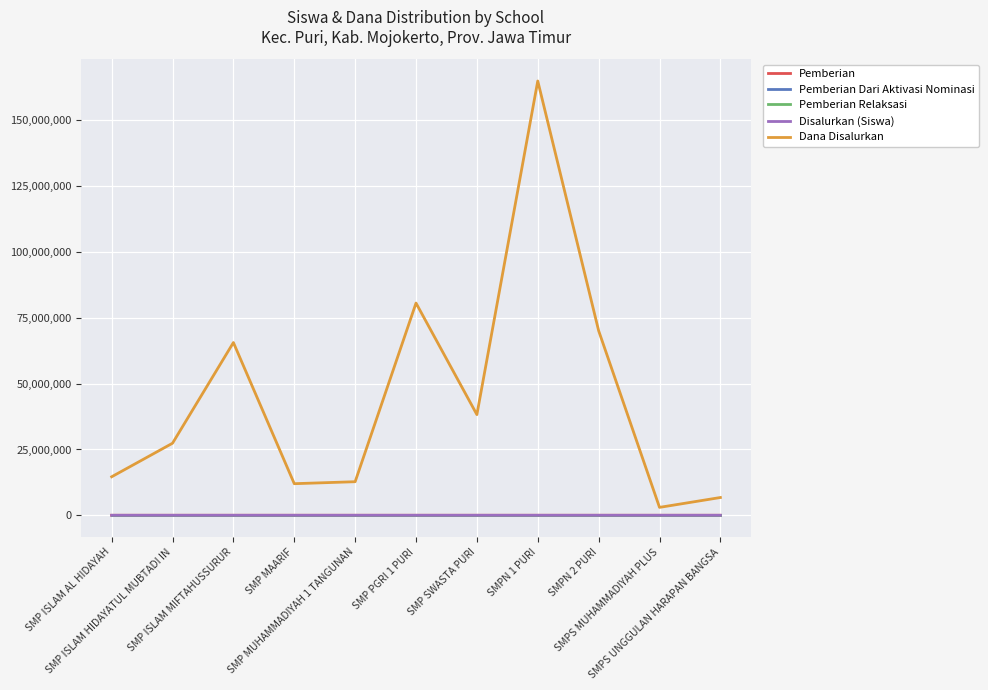

What value does the Pemberian Relaksasi series have at SMP PGRI 1 PURI, to the nearest 5?

15